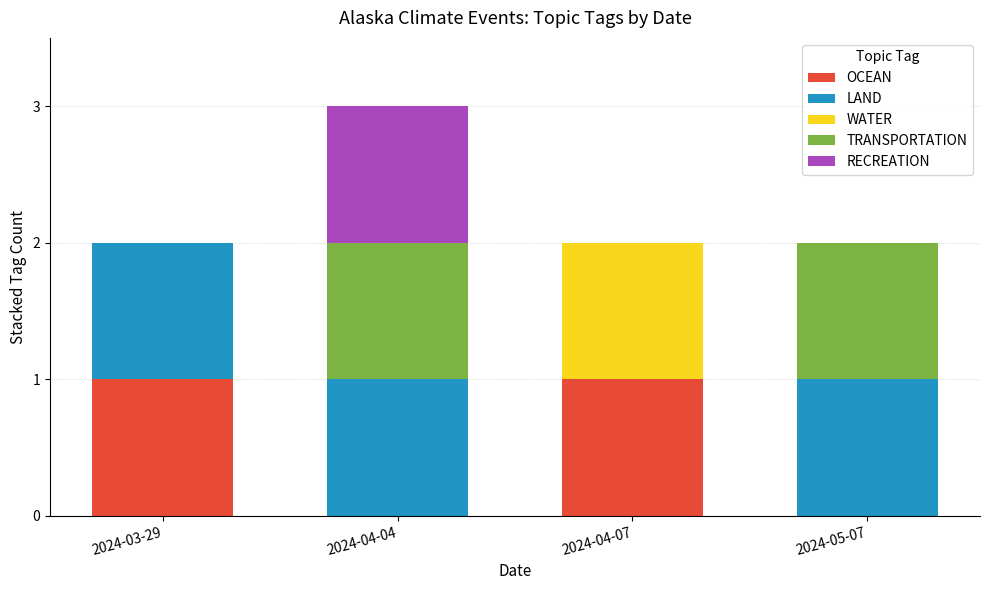

At which category is the sum across all series the highest?

2024-04-04